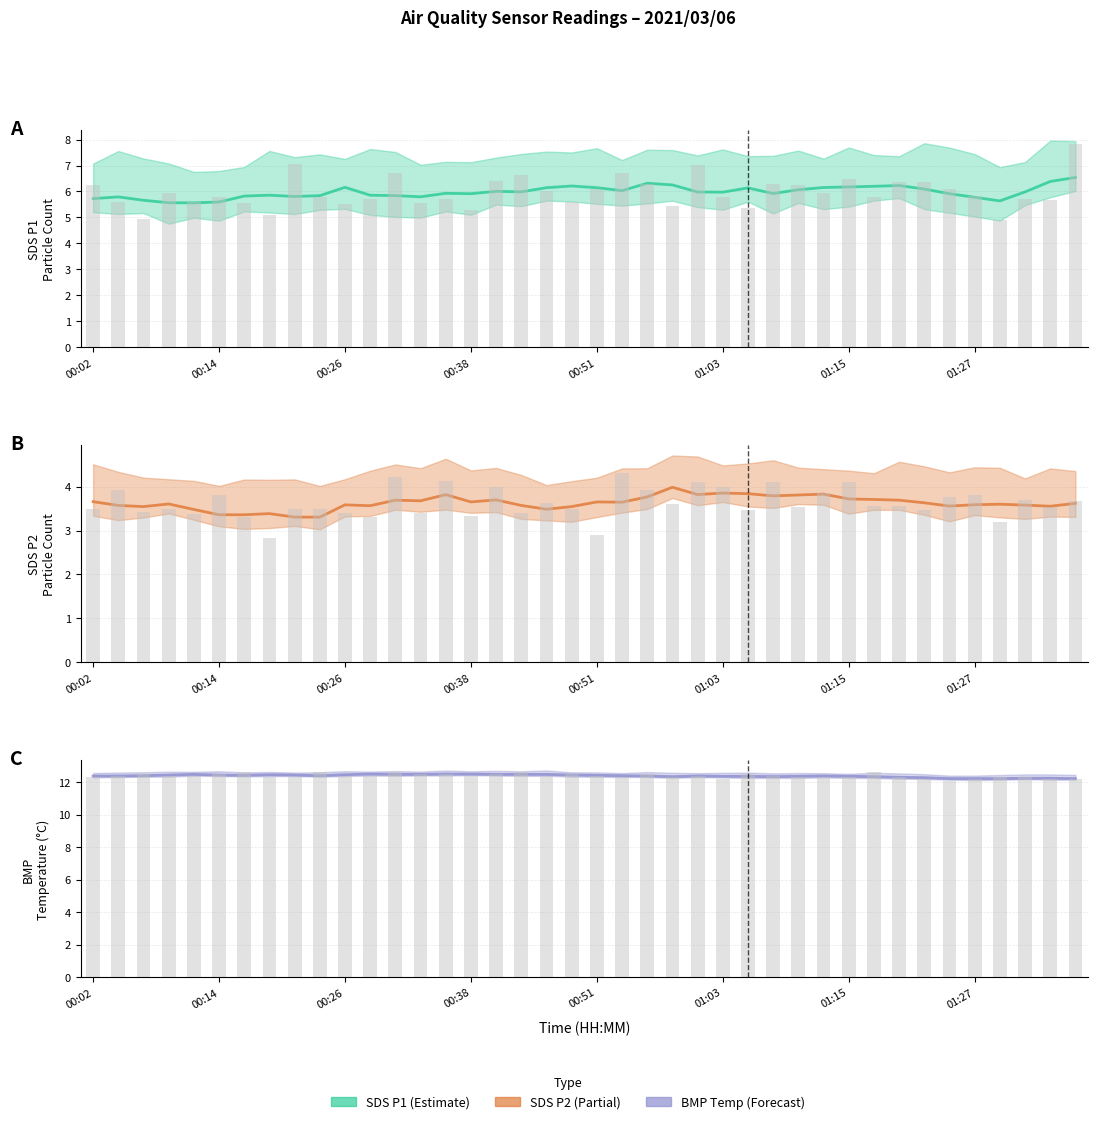

What is the difference between the second highest and second lowest values in the SDS_P2 series?

0.5